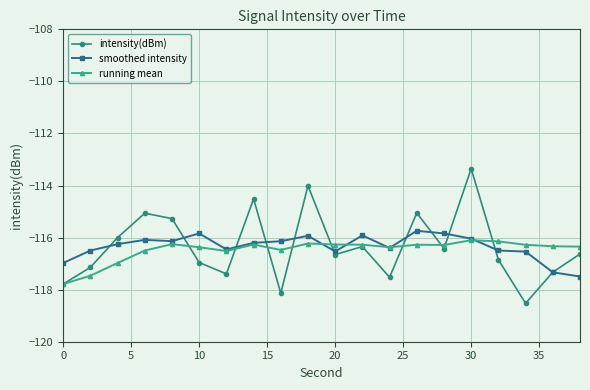

What is the lowest value of the smoothed intensity series?

-117.5